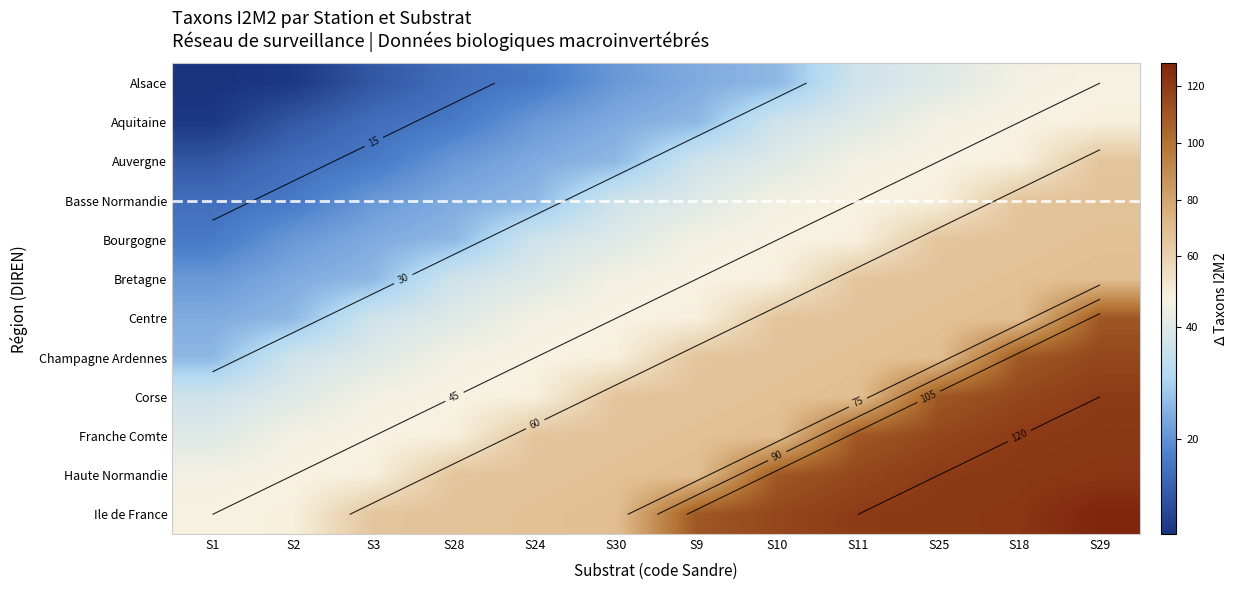

The value of Corse at S10 is 100. True or false?

False